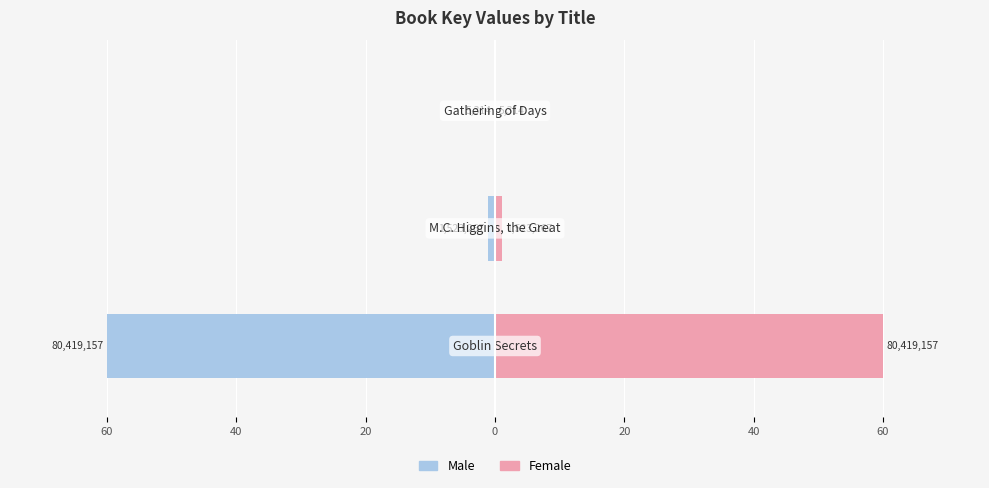

What is the difference between the maximum and minimum values in the Male series?

60.0